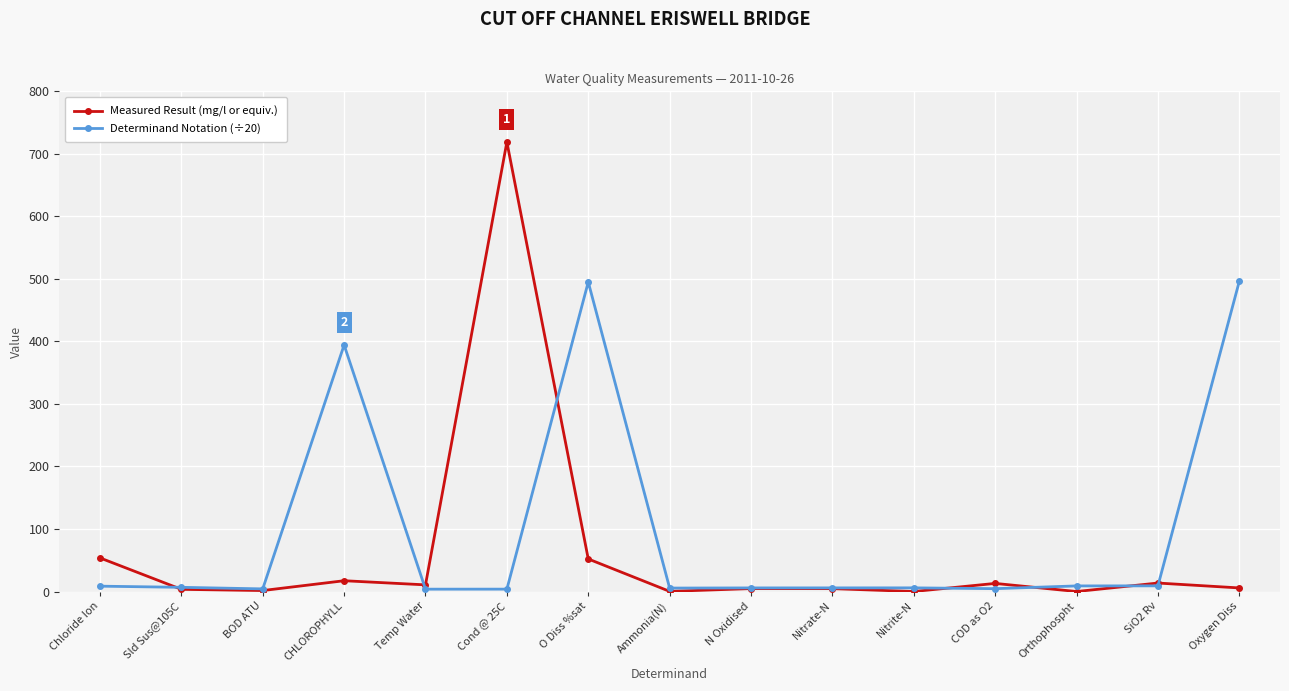

What is the difference between the maximum and minimum values in the Determinand Notation (÷20) series?

492.4